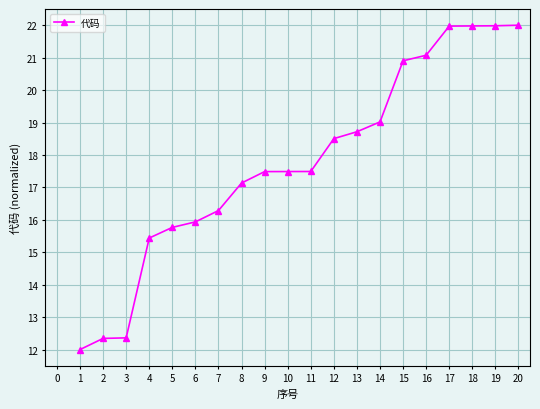

What is the ratio of the value at 10 to the value at 3?

1.4